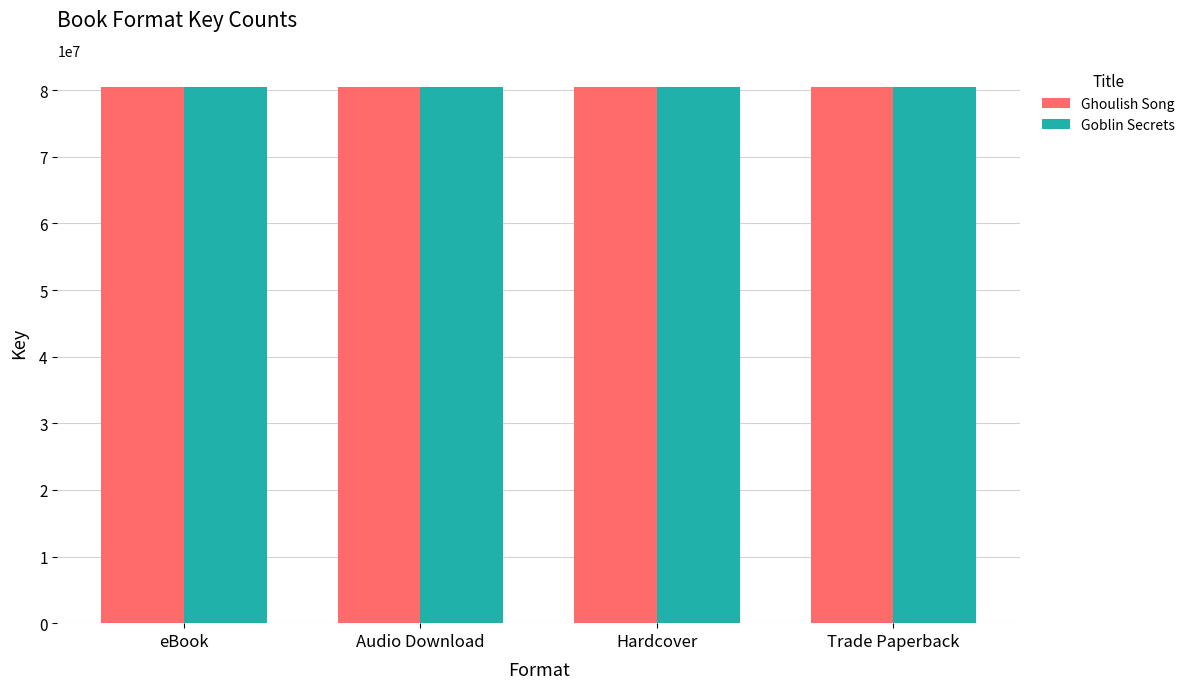

What is the maximum value for Goblin Secrets?

80419157